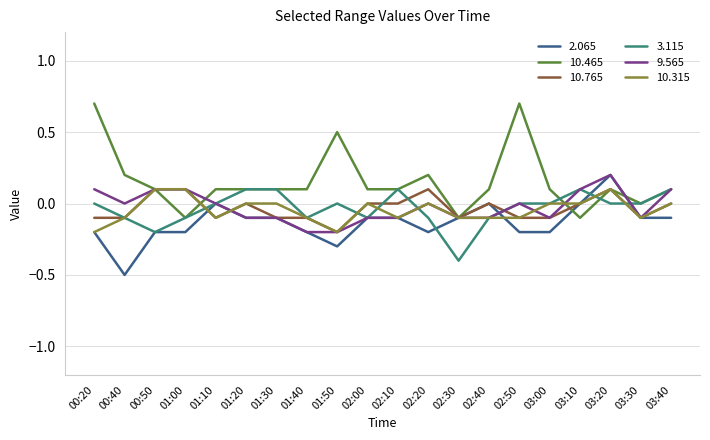

What is the sum of all 3.115 values?

-0.7